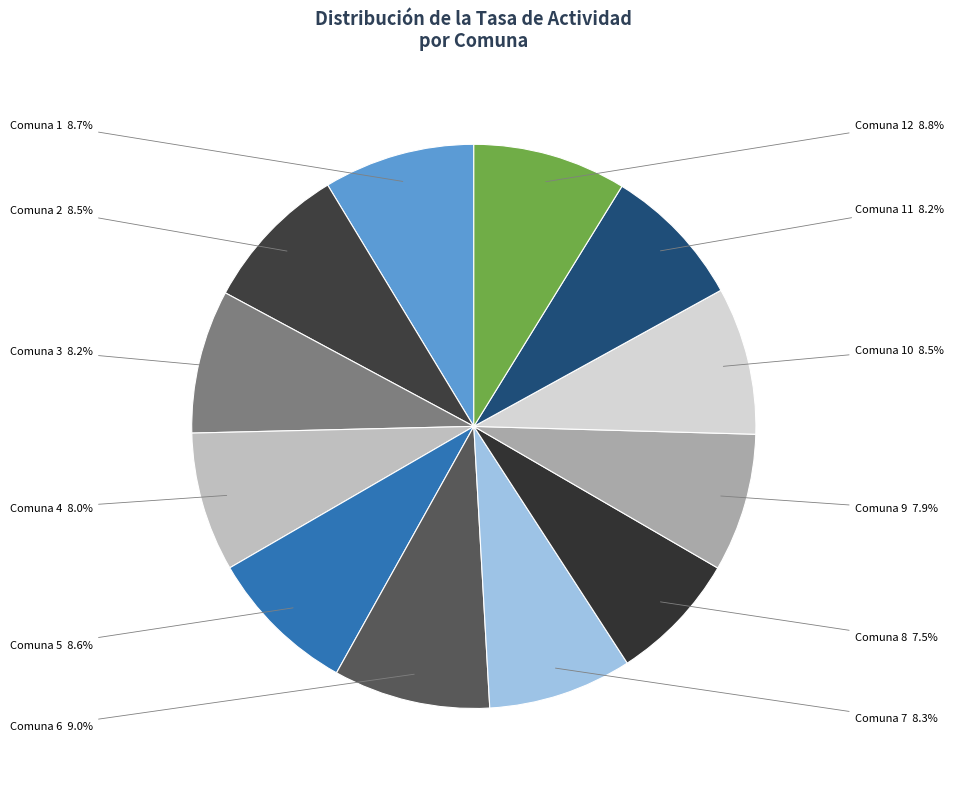

How many slices are in this pie chart?

12